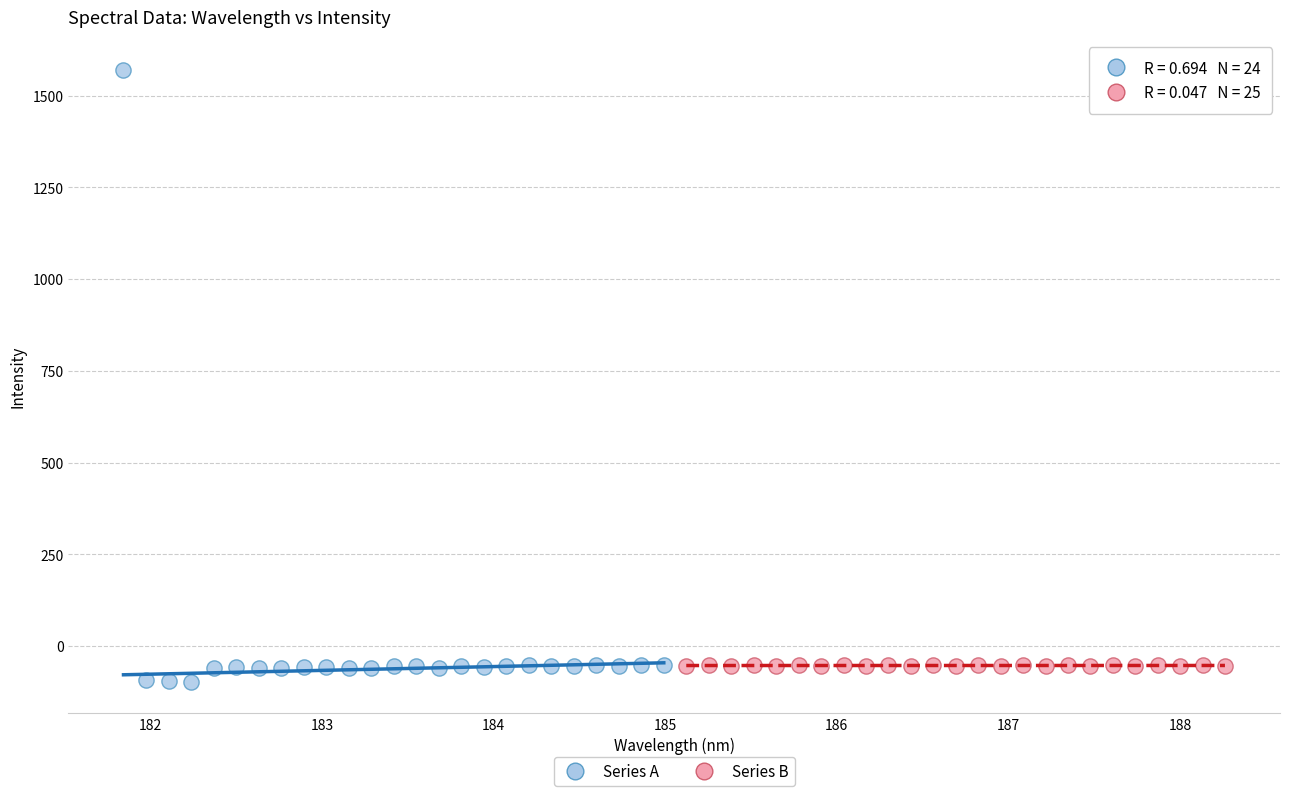

Which series has the widest spread of Y values?

Series A